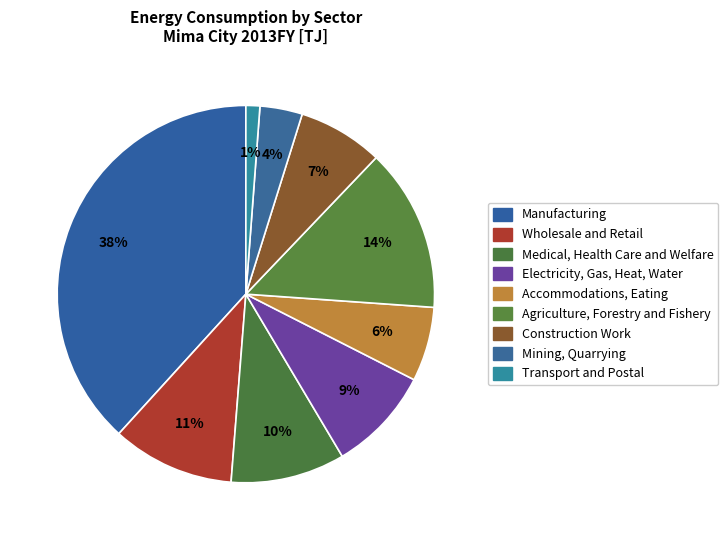

What portion of the pie excludes Electricity, Gas, Heat, Water?

91.0%